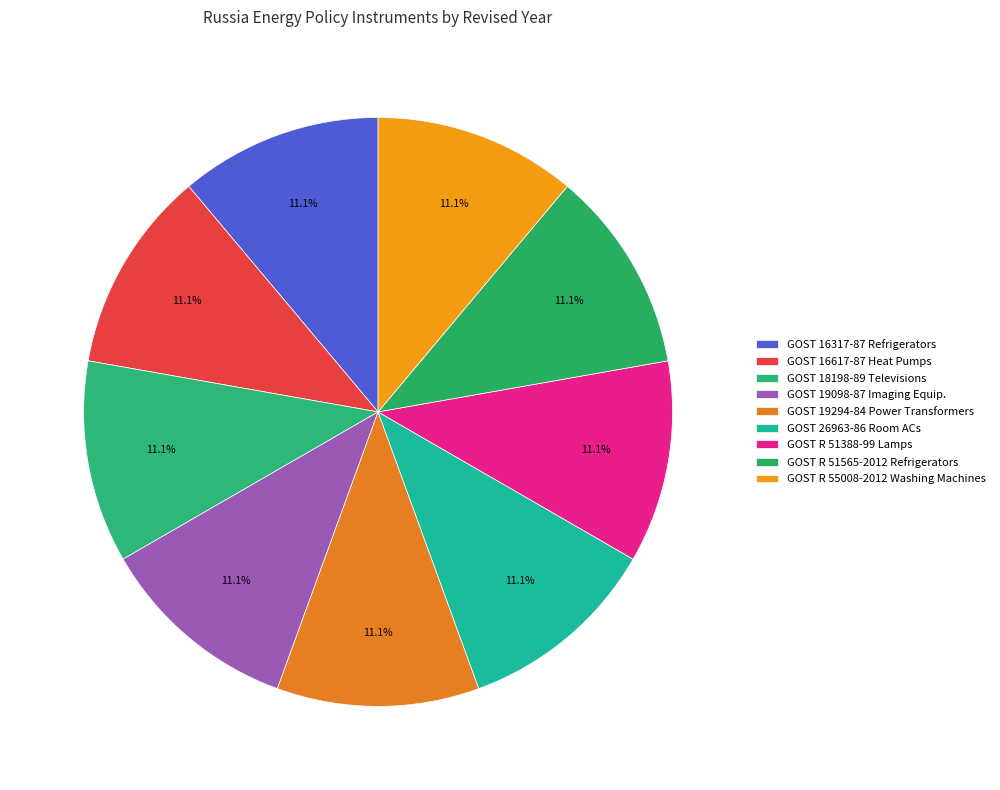

Rank the categories by value from highest to lowest.

GOST 19098-87 Imaging Equipment, GOST R 51565-2012 Refrigerators-Freezers, GOST R 55008-2012 Washing Machines, GOST R 51388-99 Non-Directional lamps, GOST 19294-84 Power Transformers, GOST 18198-89 Televisions, GOST 16317-87 Refrigerators-Freezers, GOST 16617-87 Heat Pumps, GOST 26963-86 Room ACs